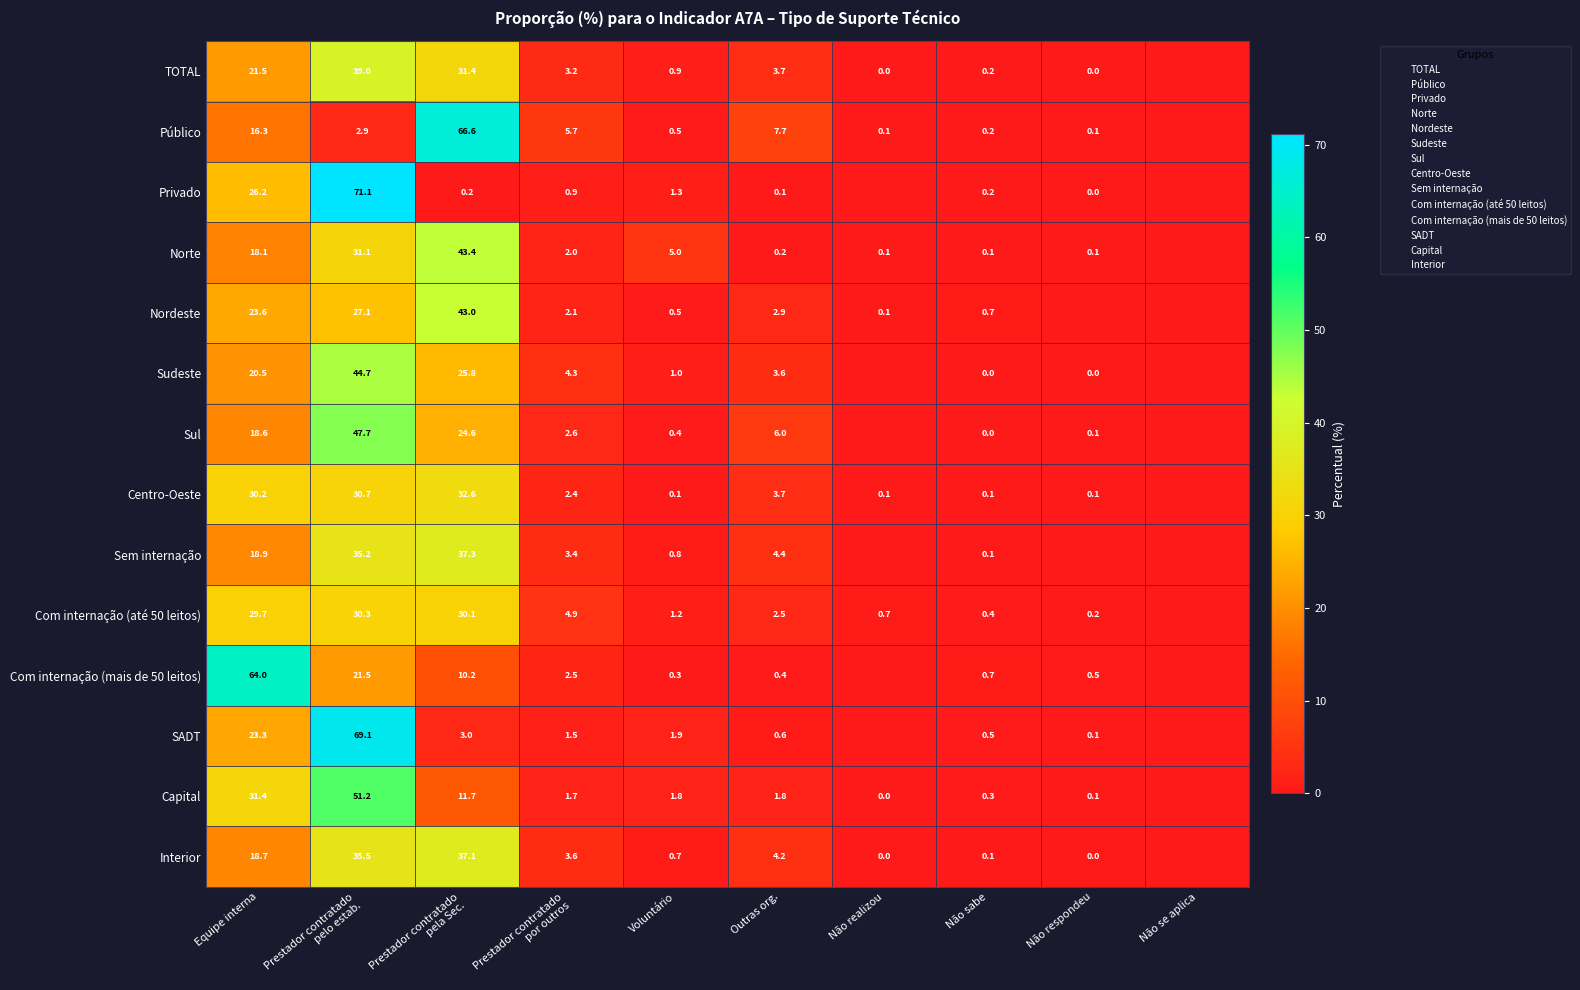

At which label does Sudeste first exceed 3?

Equipe interna